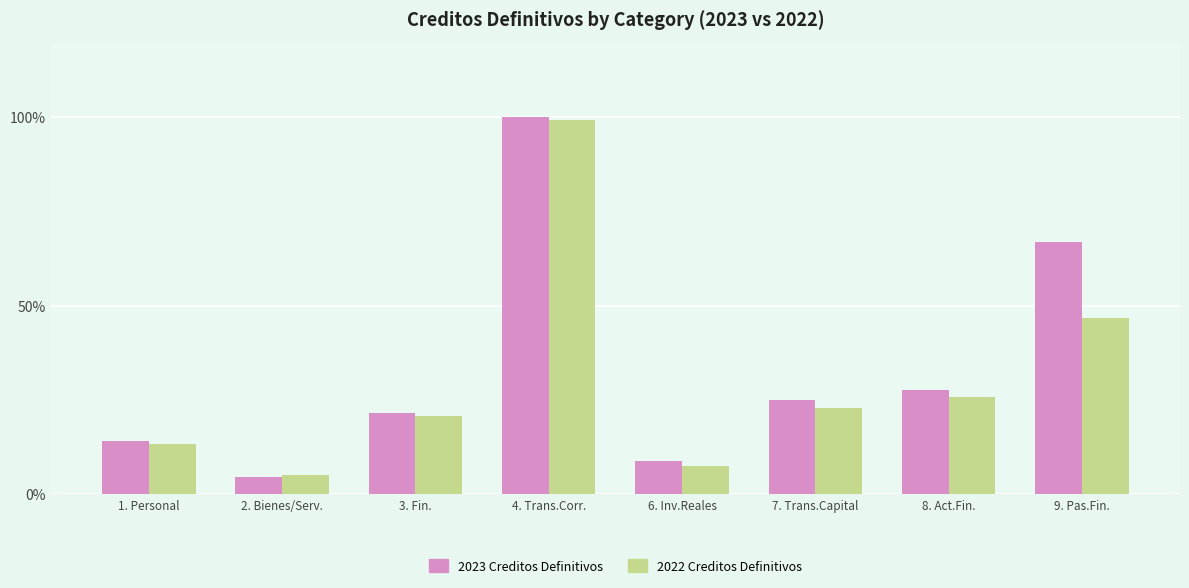

What is the label of the 4th bar from the left?

4. Trans.Corr.